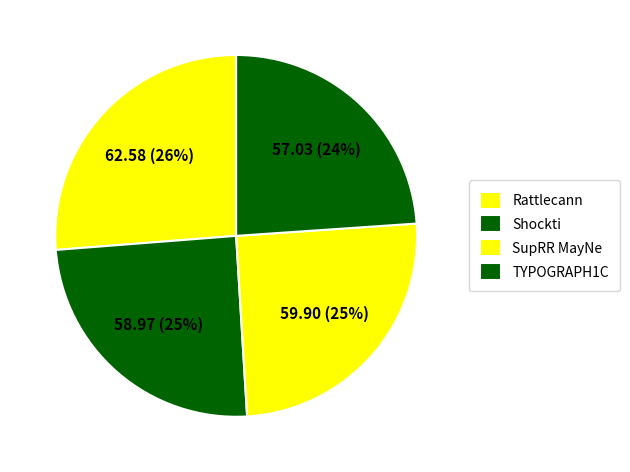

What is the smallest slice in the pie chart?

TYPOGRAPH1C